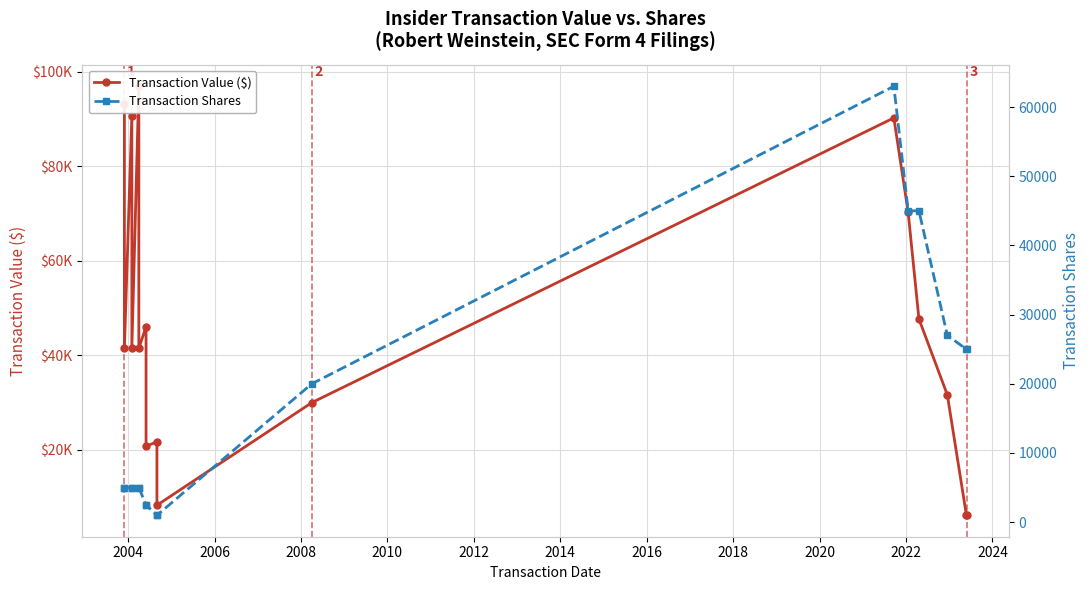

The value of Transaction Value ($) at 14 is 12928. True or false?

False